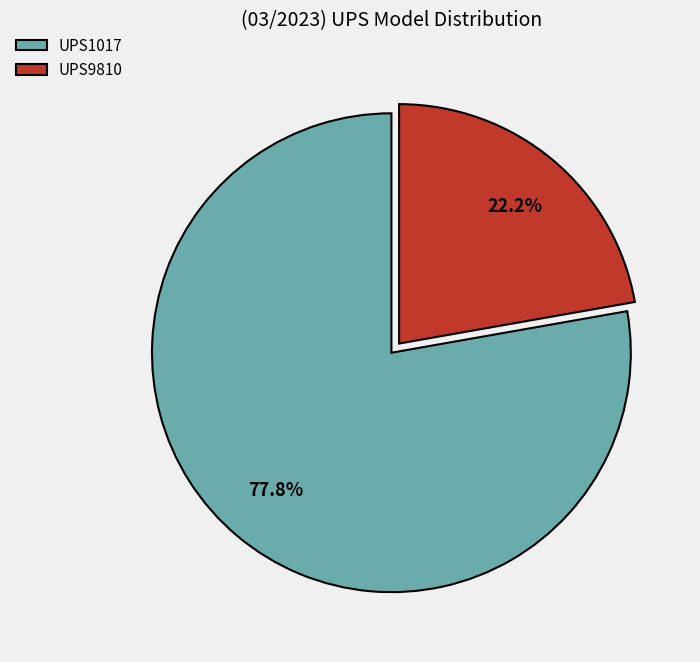

What is the smallest slice in the pie chart?

UPS9810